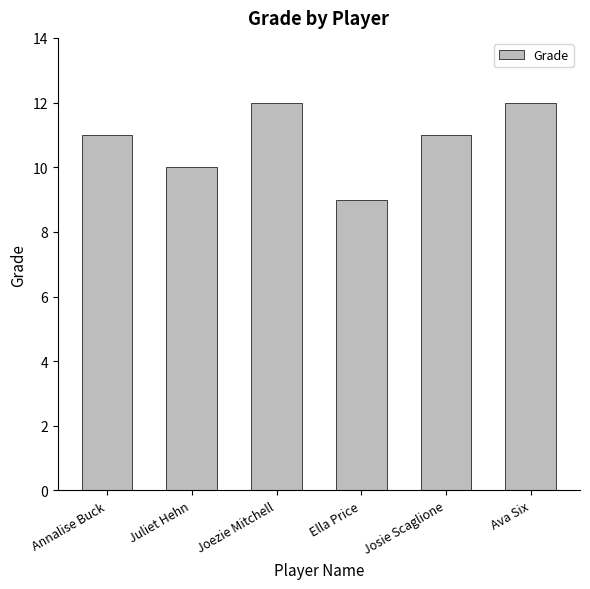

Reading left to right, list all the values displayed in this chart.

11	10	12	9	11	12